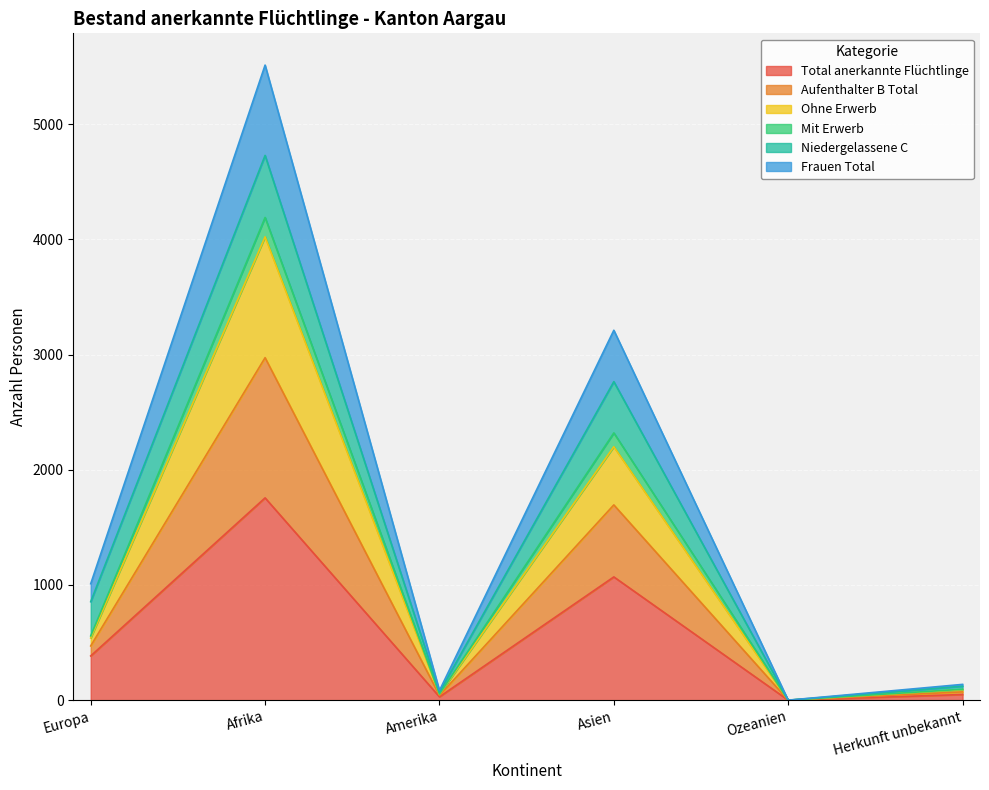

True or false: Total anerkannte Flüchtlinge has a value of 1756 at Afrika.

True